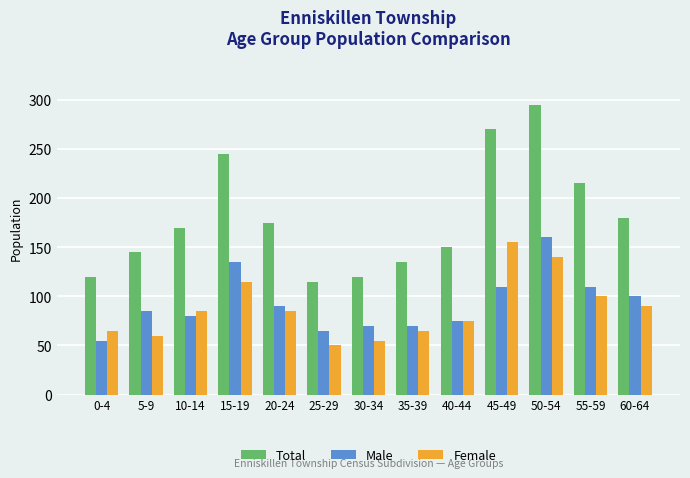

What is the label of the 4th bar from the left?

15-19